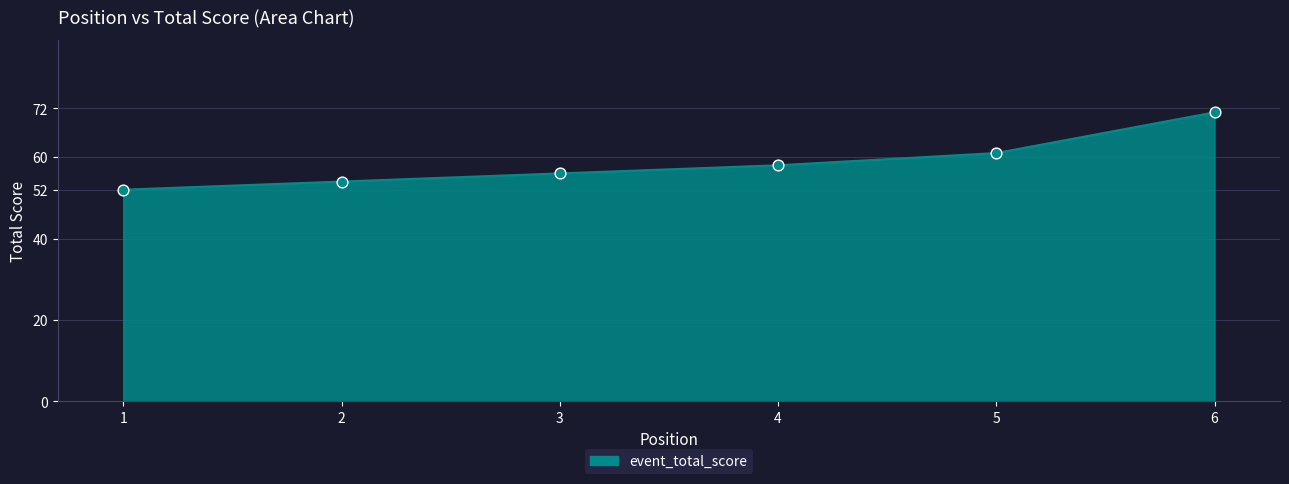

Rank the categories by value from lowest to highest.

1, 2, 3, 4, 5, 6